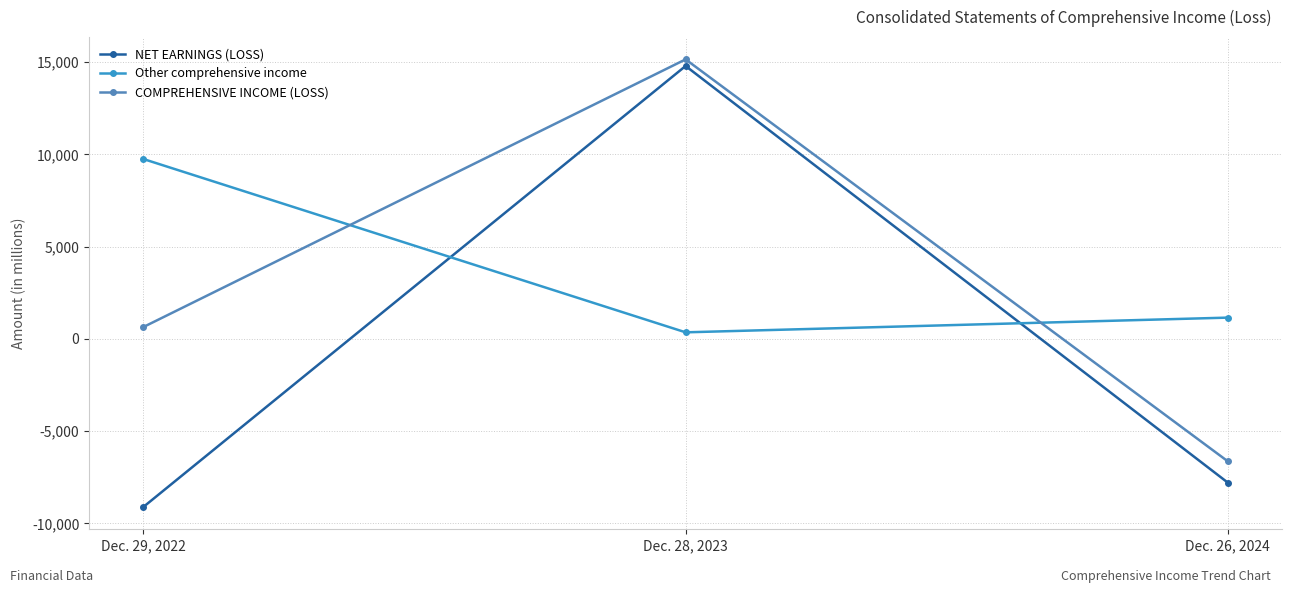

True or false: NET EARNINGS (LOSS) has a value of 5433 at Dec. 28, 2023.

False